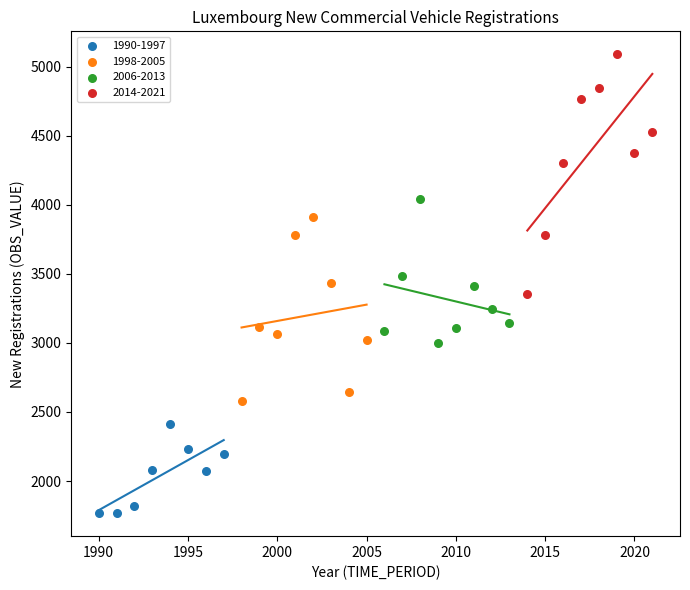

Which series contains the highest Y value?

2014-2021